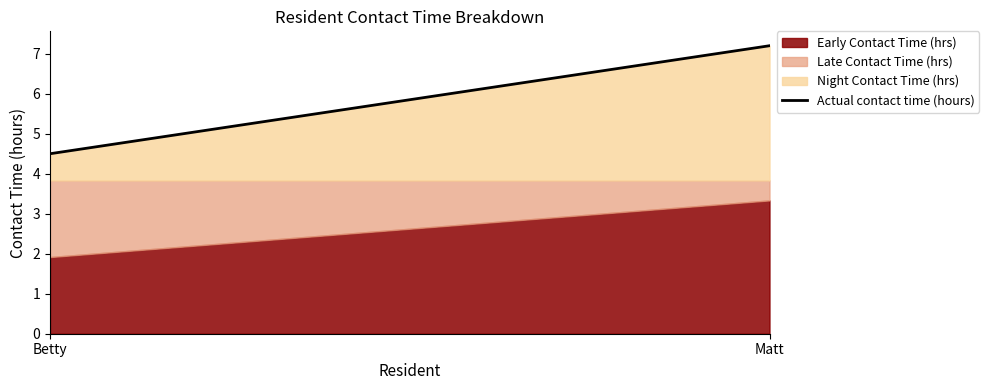

What is the change in value from Betty to Matt?

+2.7